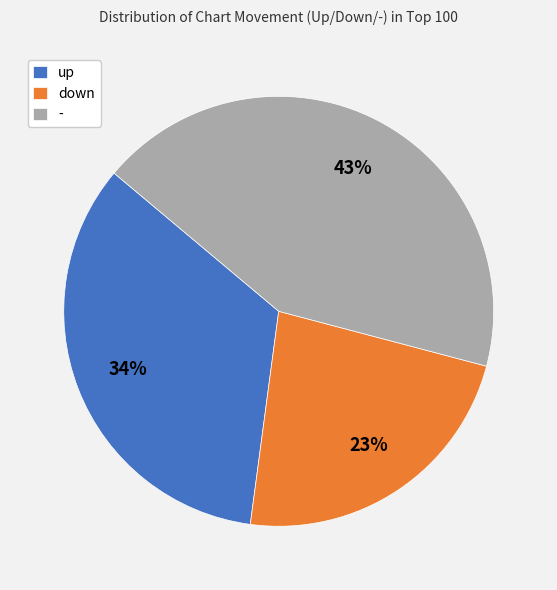

Does any single category account for the majority?

No